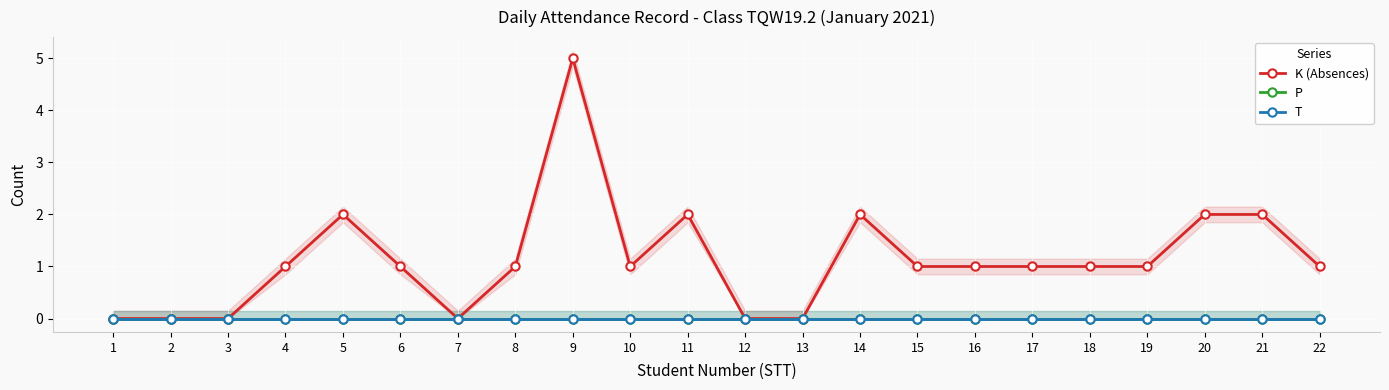

Which label corresponds to the largest value in the chart?

9